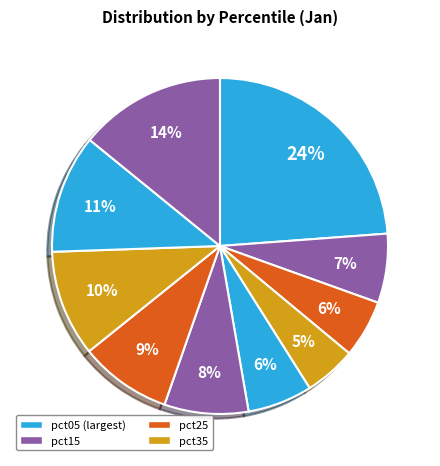

How many segments does this pie chart have?

10